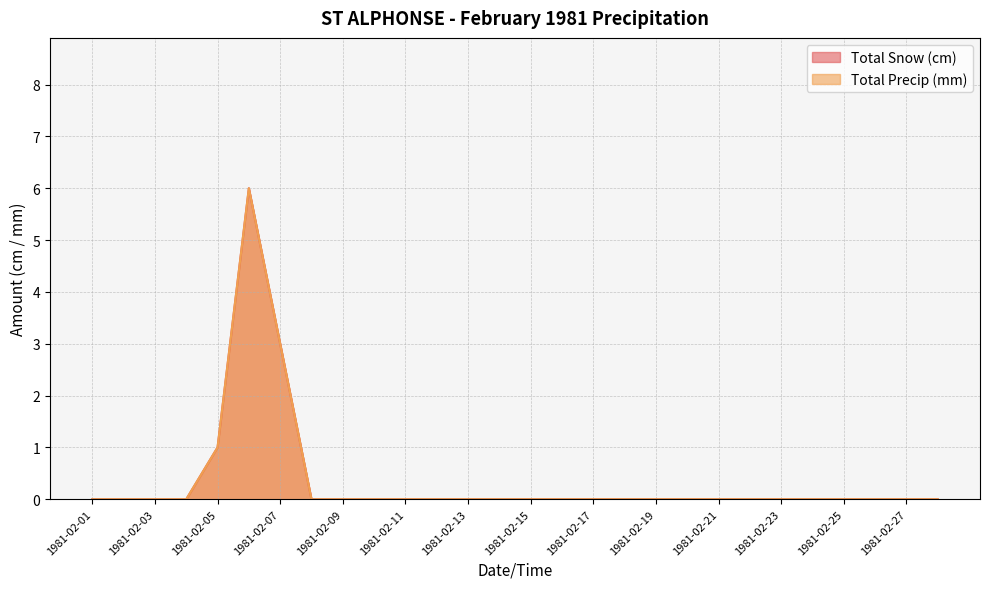

True or false: Total Precip (mm) and Total Snow (cm) intersect in this chart.

False